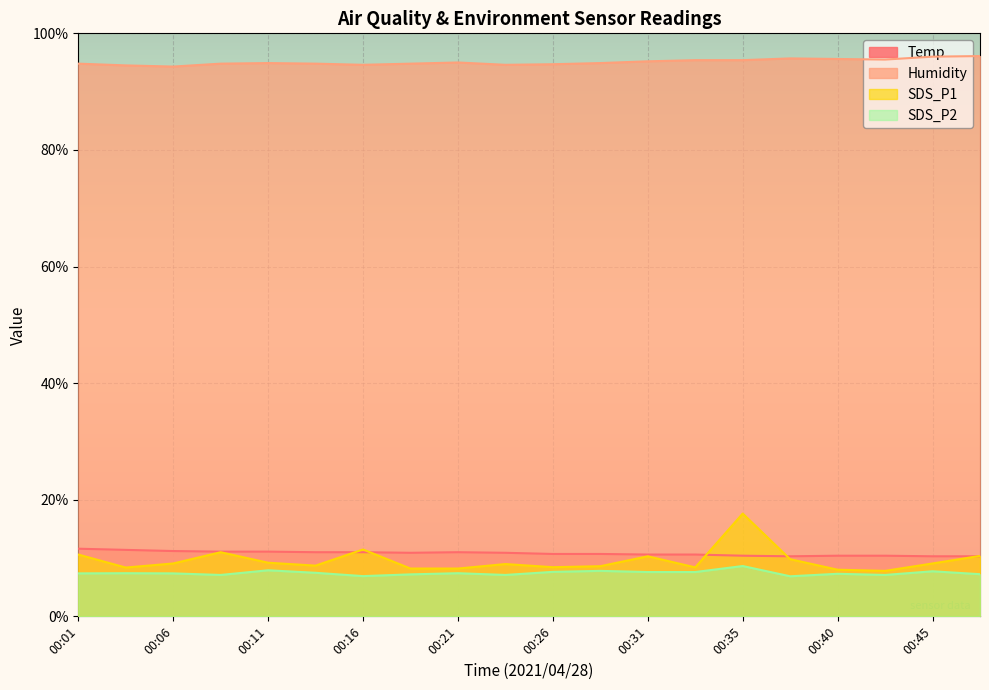

True or false: SDS_P1 has more than 2 interior local peaks.

True